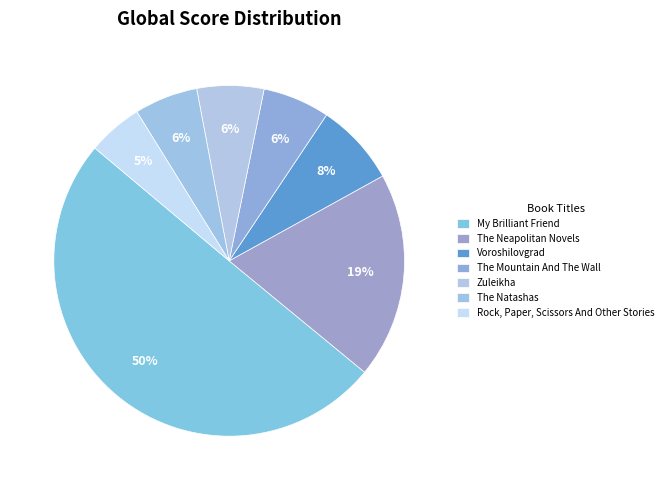

Which slice is the smallest?

Rock, Paper, Scissors And Other Stories